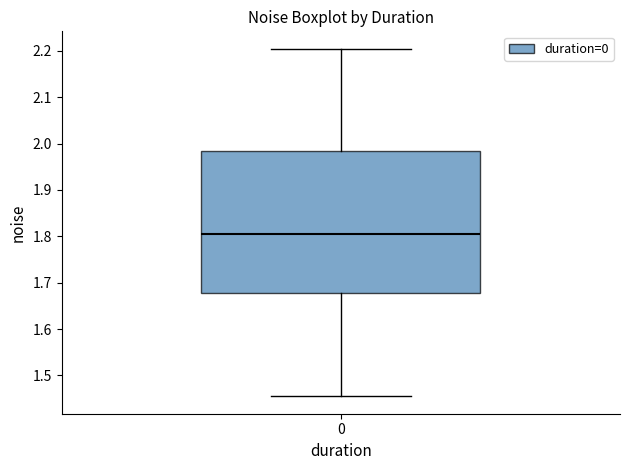

Where does the lower whisker of the box at x = 0 end on the y-axis? The values are not printed on the chart, so give them approximately, as read against the axis.

1.45